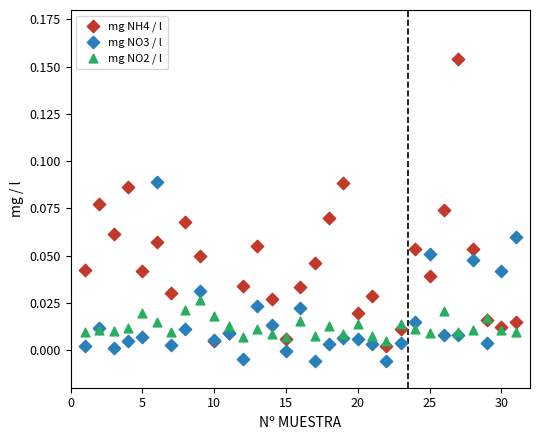

Which series has the widest spread of Y values?

mg NH4 / l